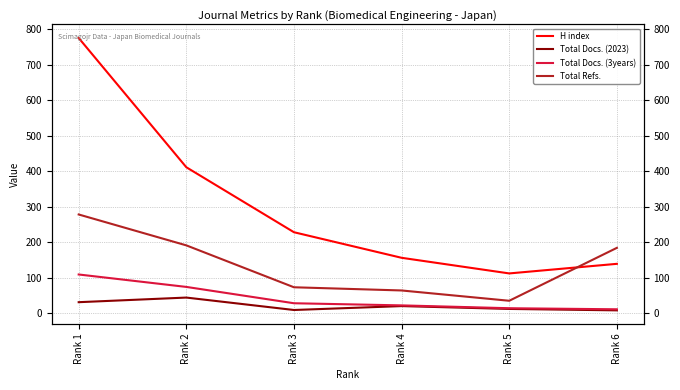

Which series has the largest total across all categories?

H index